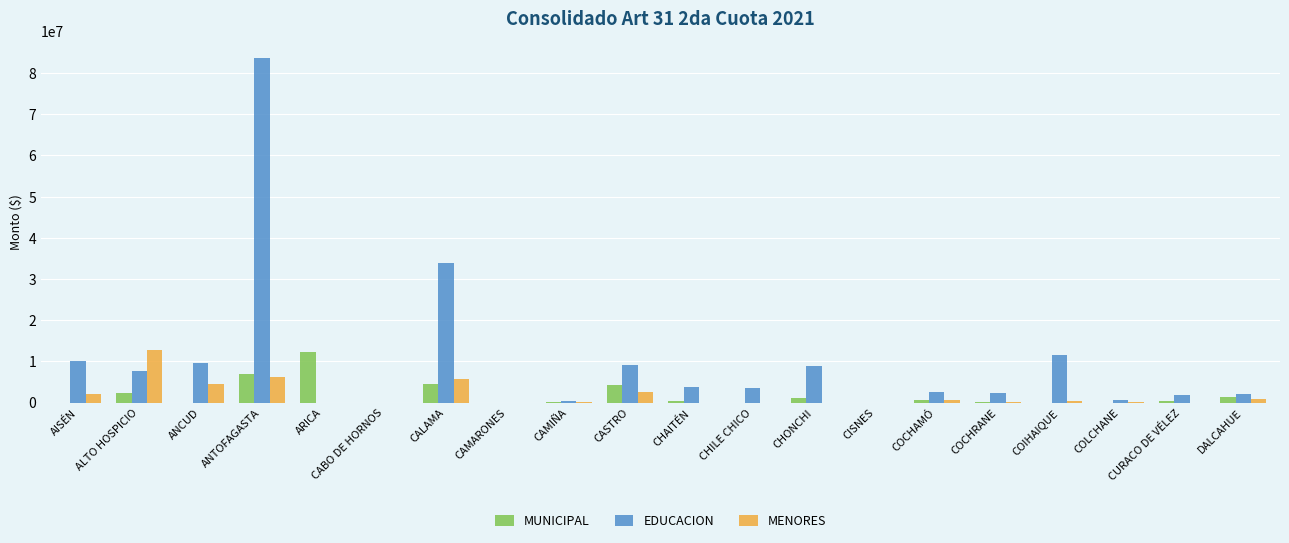

Which series has the largest total across all categories?

EDUCACION